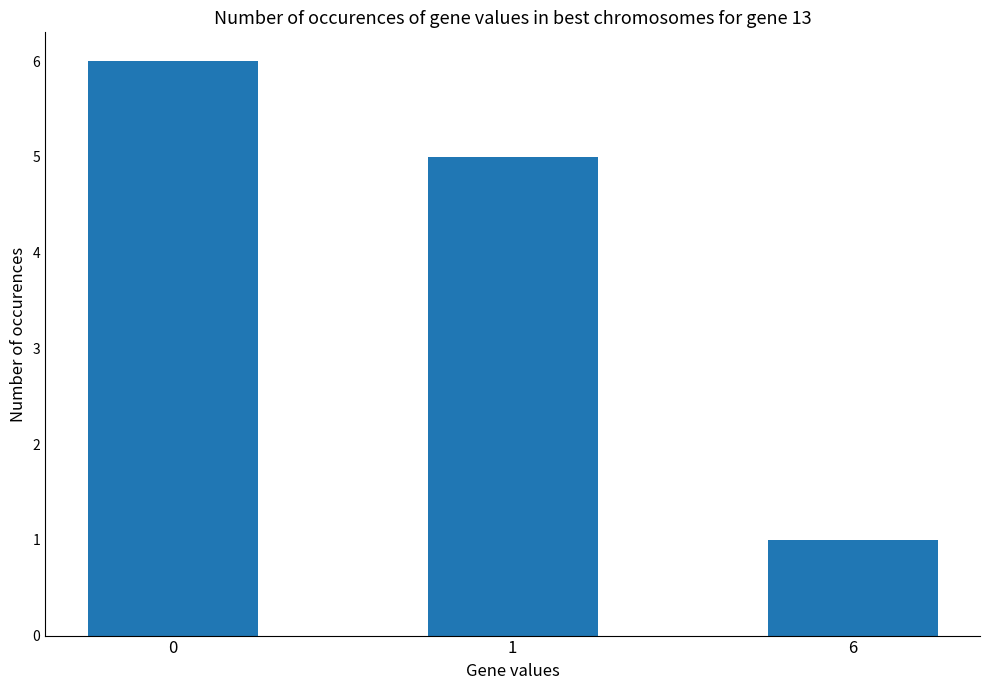

Reading right to left, what are all the values shown in this chart?

6=1	1=5	0=6